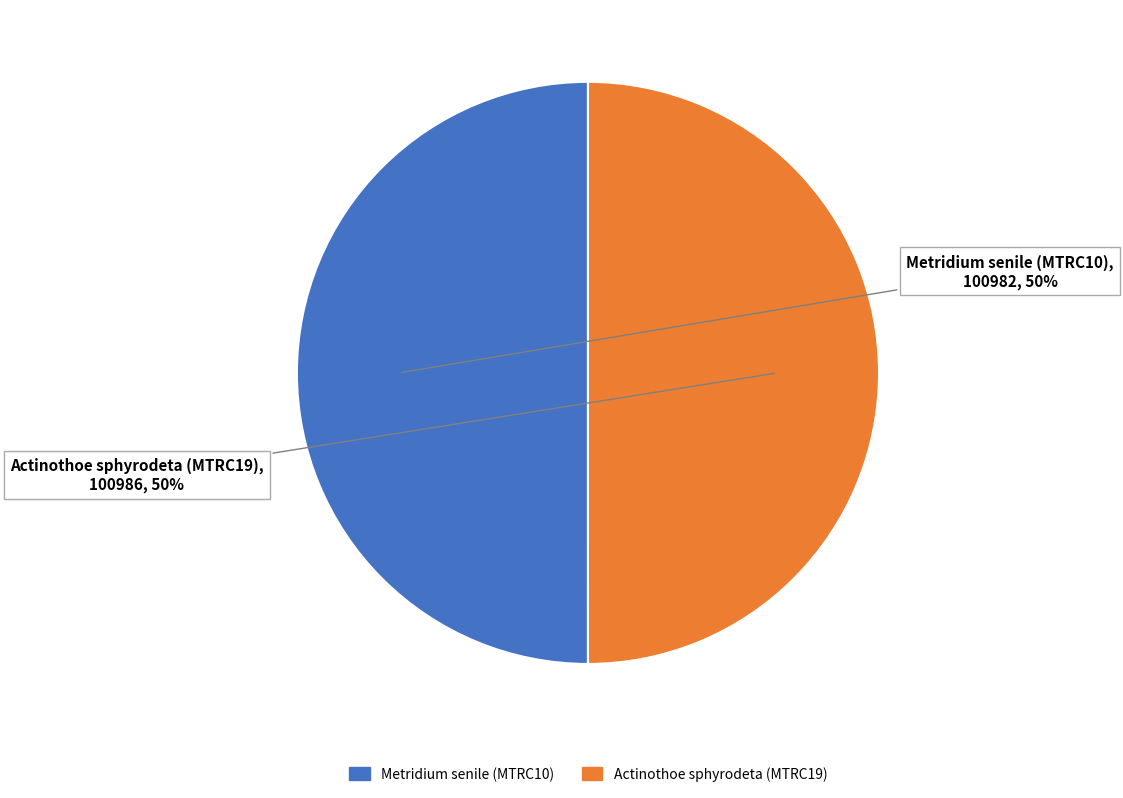

Is it true that Metridium senile (MTRC10) is 39% of the pie?

False